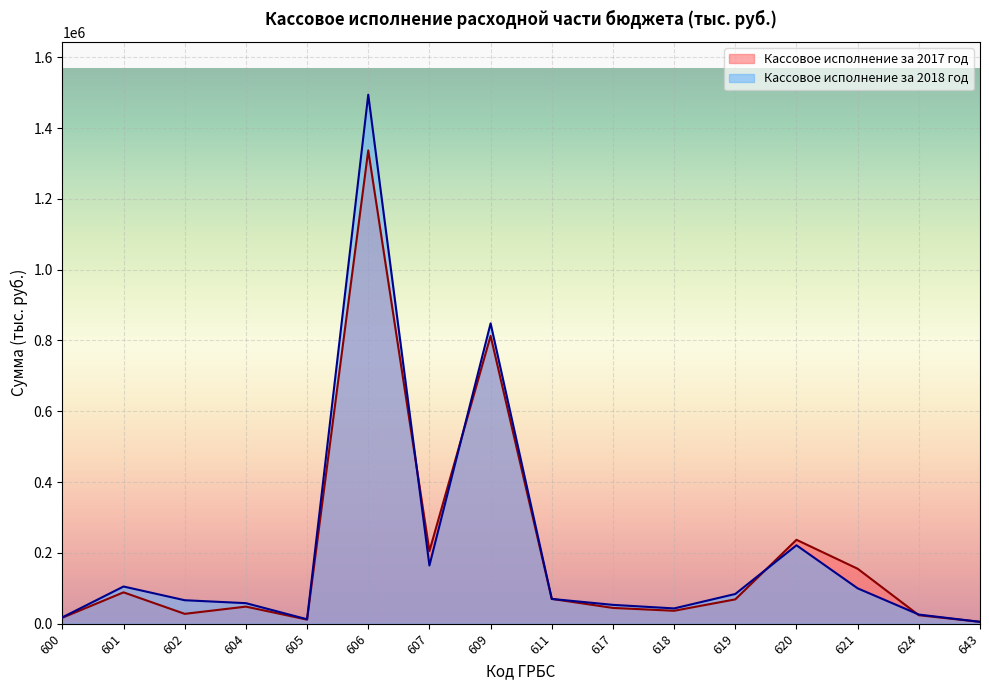

At which category does Кассовое исполнение за 2017 год reach its first local peak?

601